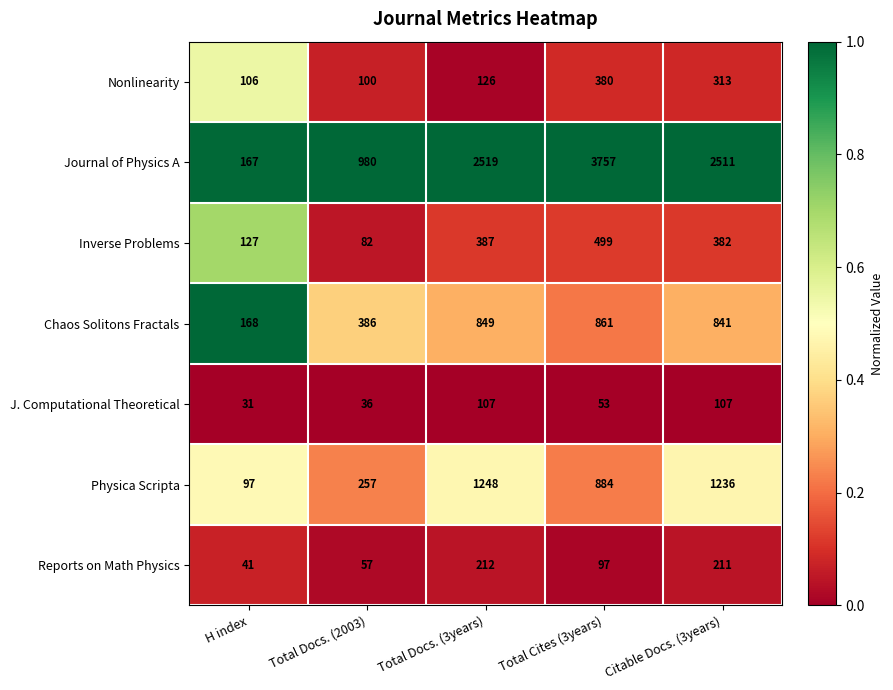

List the labels in order of Nonlinearity value, largest first.

Total Cites (3years), Citable Docs. (3years), Total Docs. (3years), H index, Total Docs. (2003)